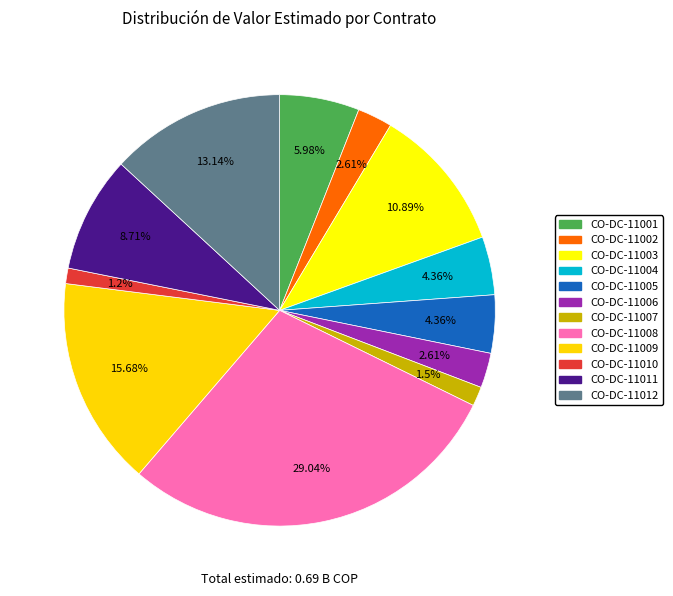

What is the total percentage of CO-DC-11002 and CO-DC-11012?

15.8%